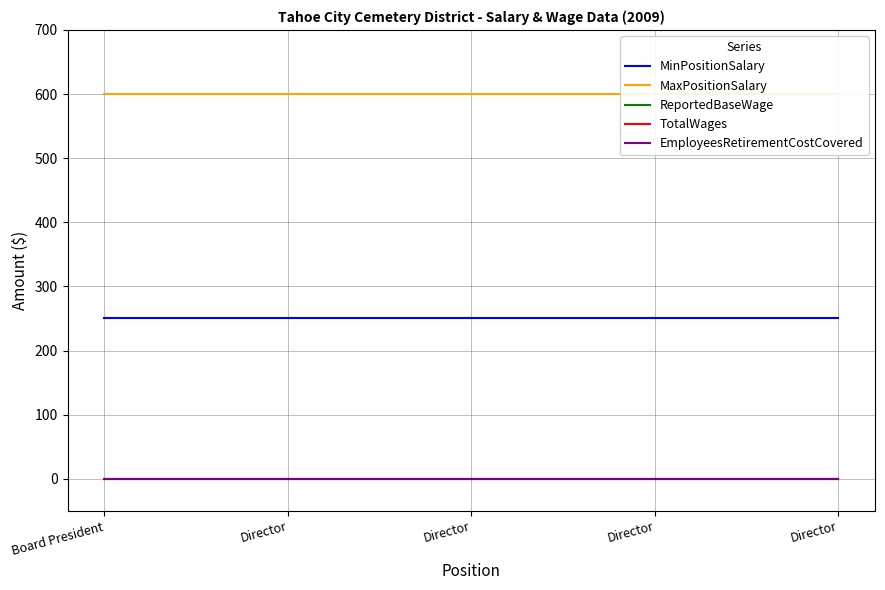

What is the label of the 4th point from the left?

Director